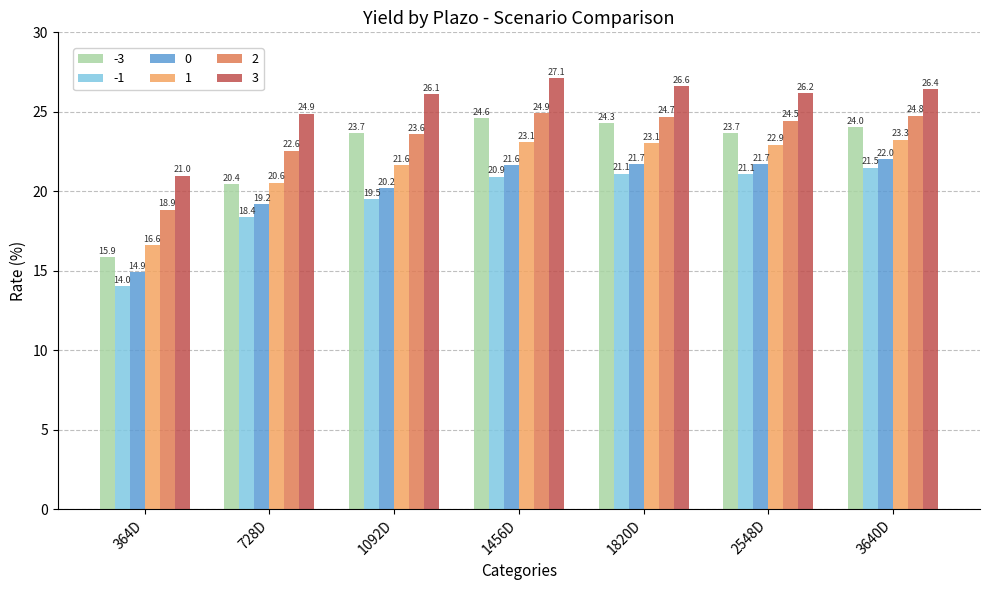

How many bars are there in total?

42